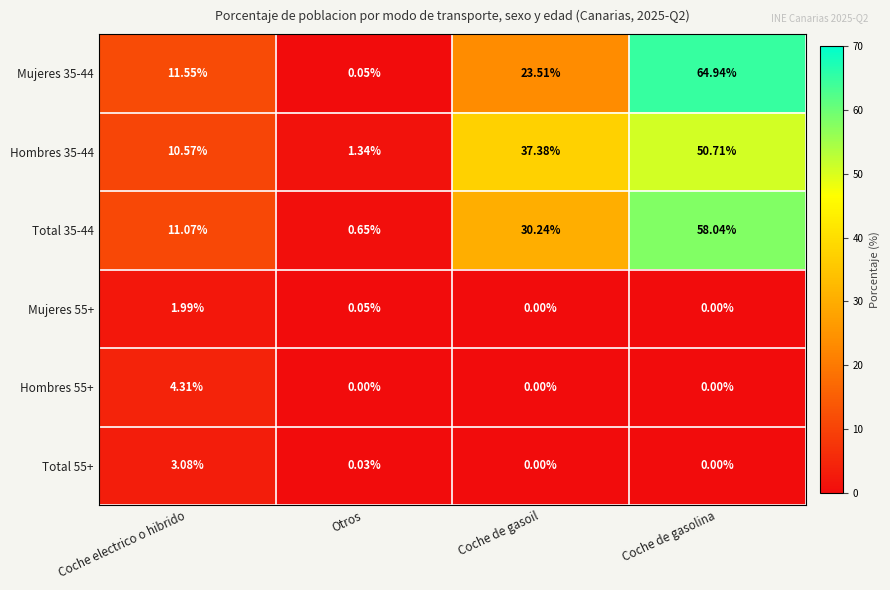

At which category is the sum across all series the highest?

Coche de gasolina